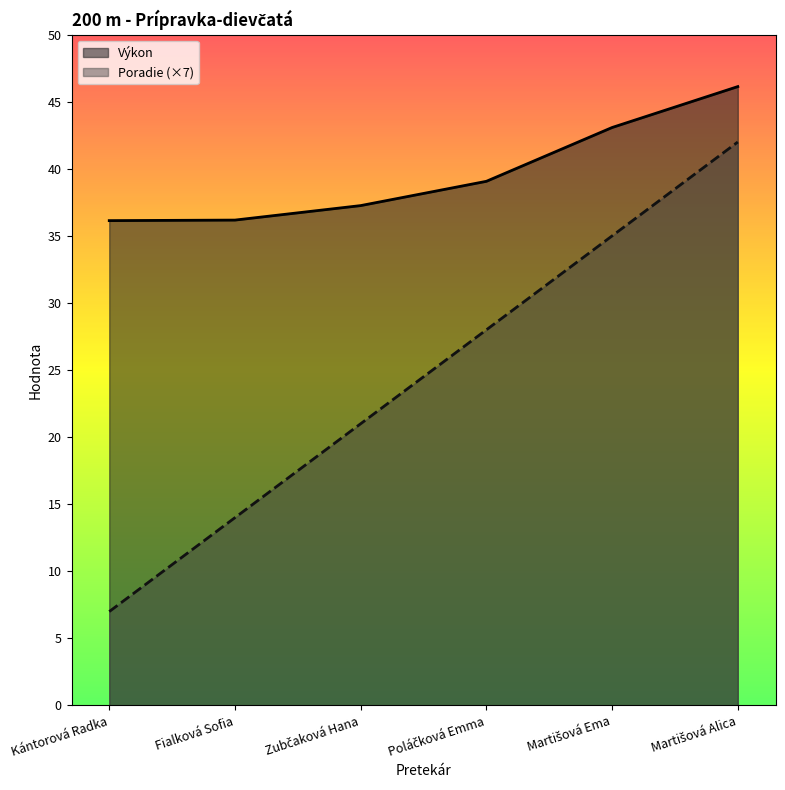

How many series are shown in this chart?

2